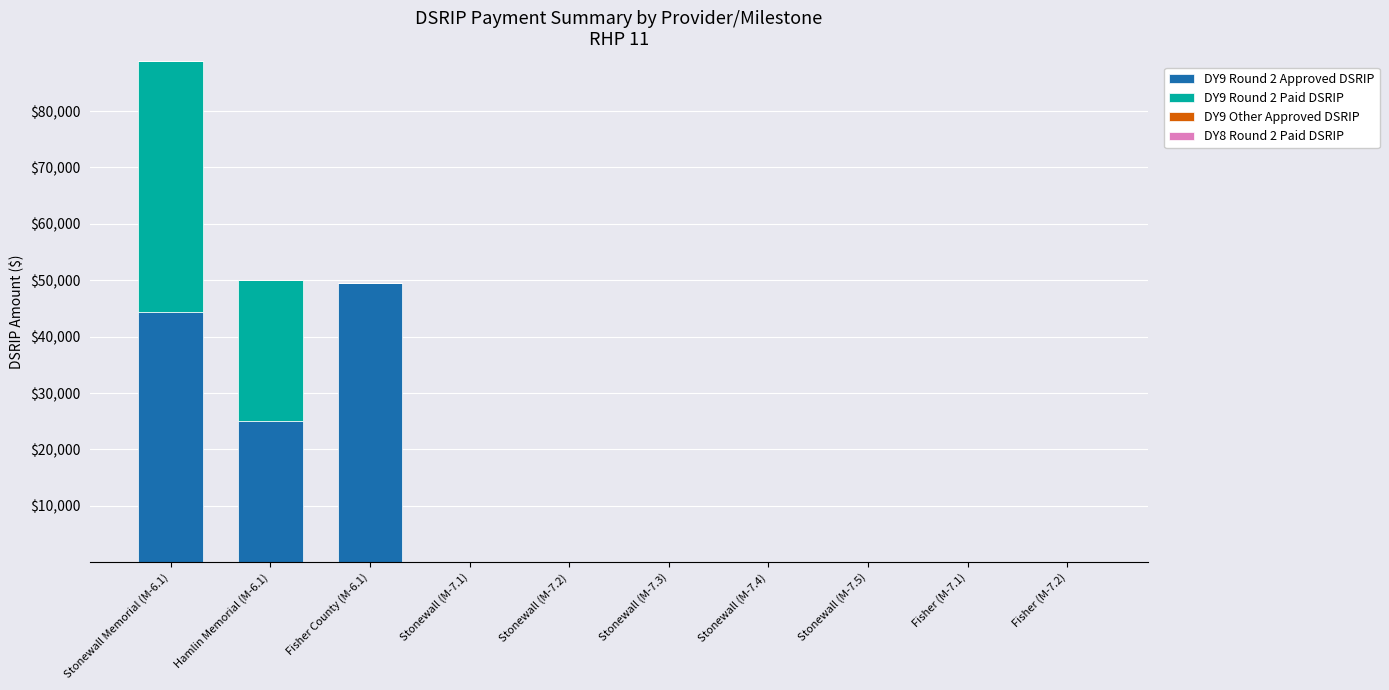

Which category has the highest value in the DY9 Round 2 Approved DSRIP series?

Fisher County (M-6.1)